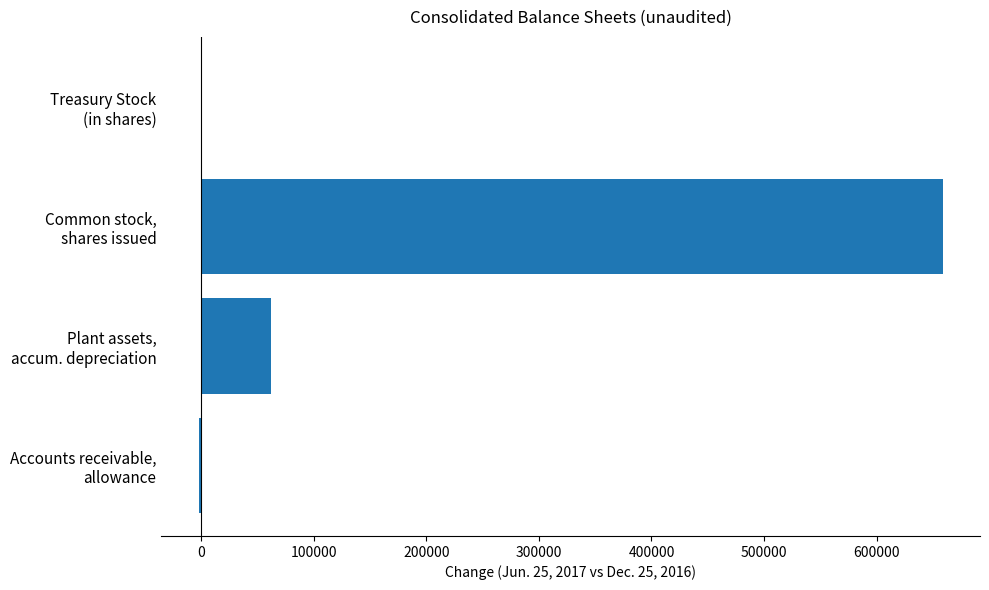

What is the greatest value displayed?

658775